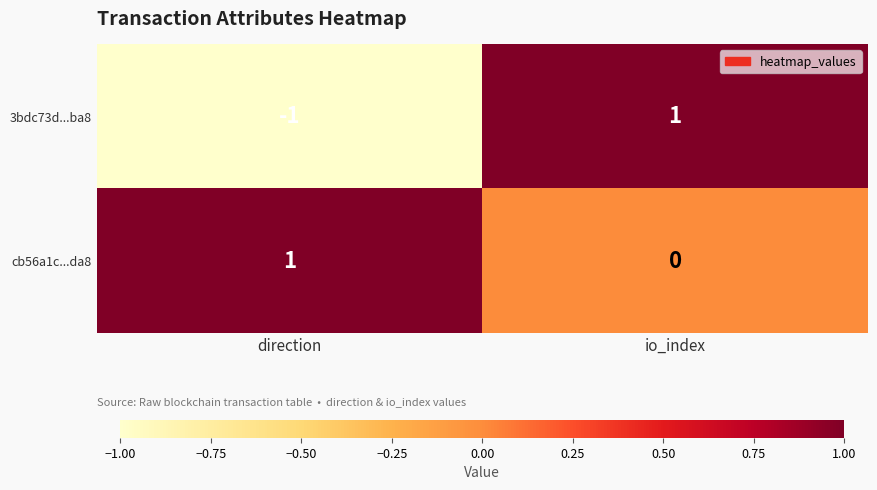

At which category is the sum across all series the highest?

io_index